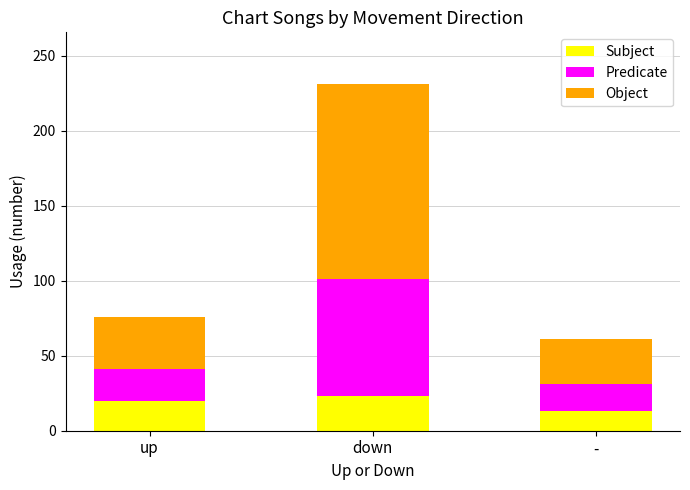

Reading left to right, transcribe the values for Subject.

20	23	13